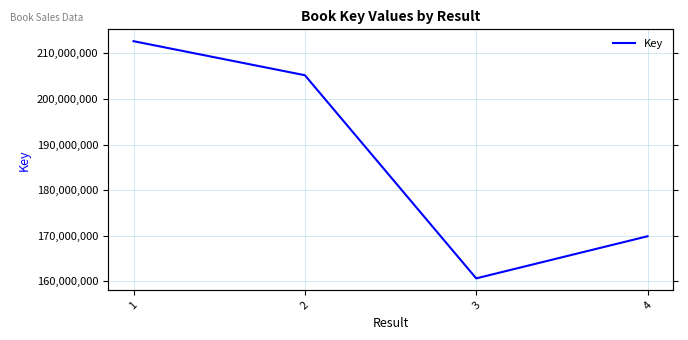

What is the difference between the values at 3 and 2?

44522058